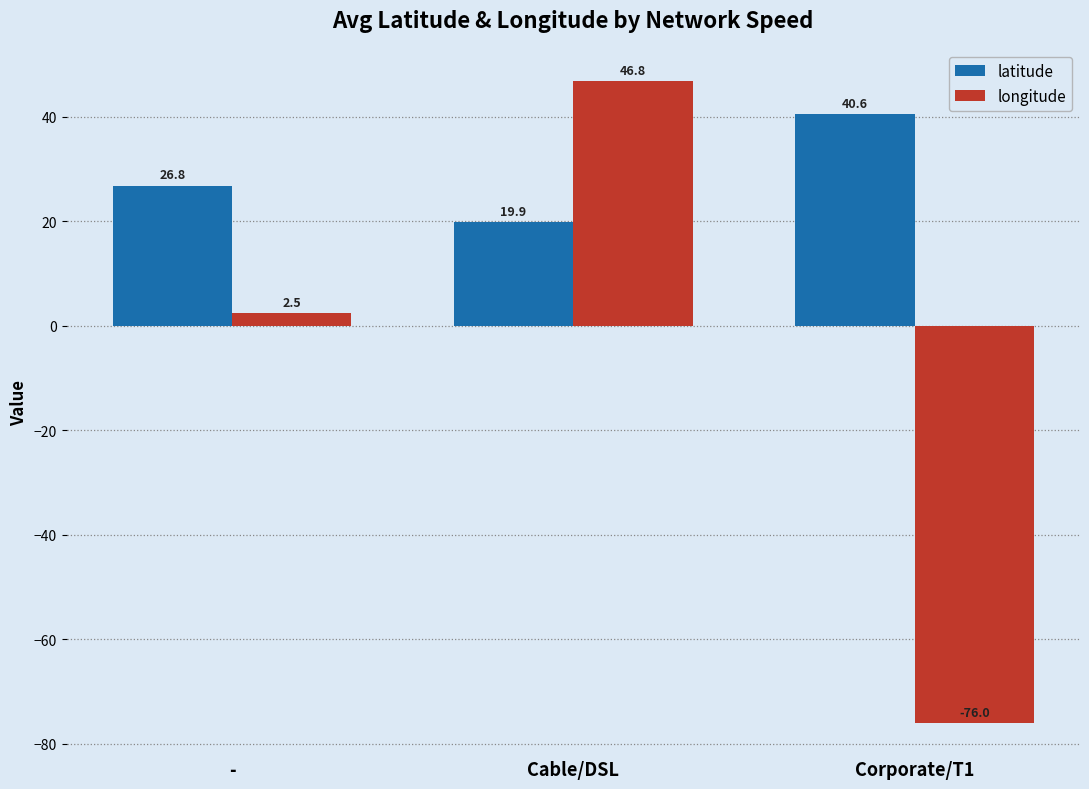

List the series in order of their overall mean, lowest first.

longitude, latitude